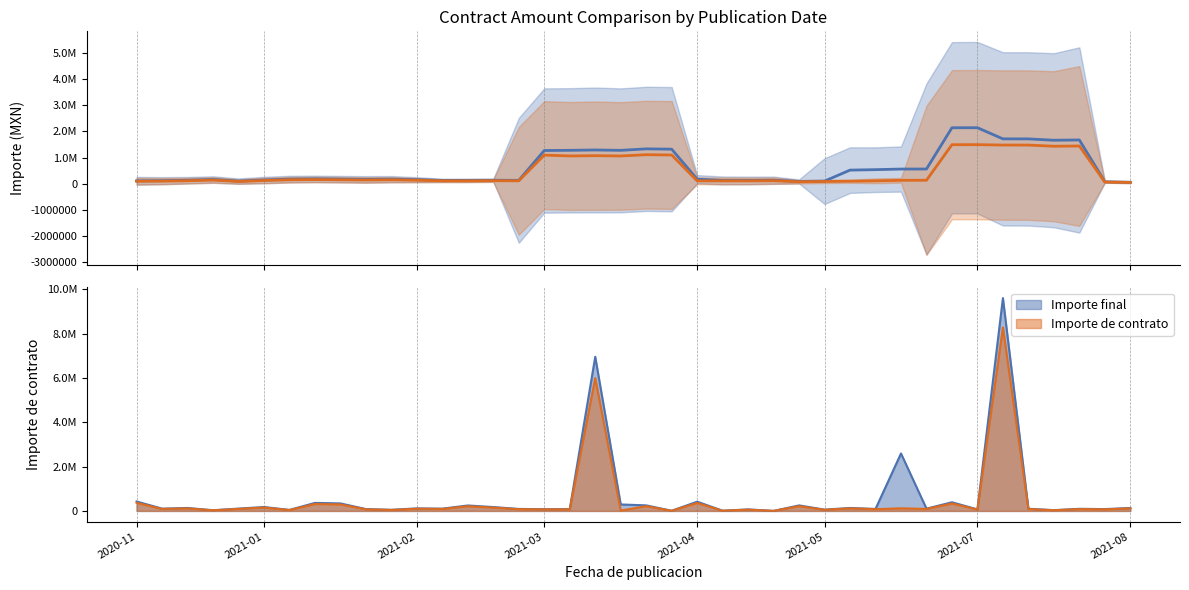

How many interior local valleys does the Importe de contrato series have?

9